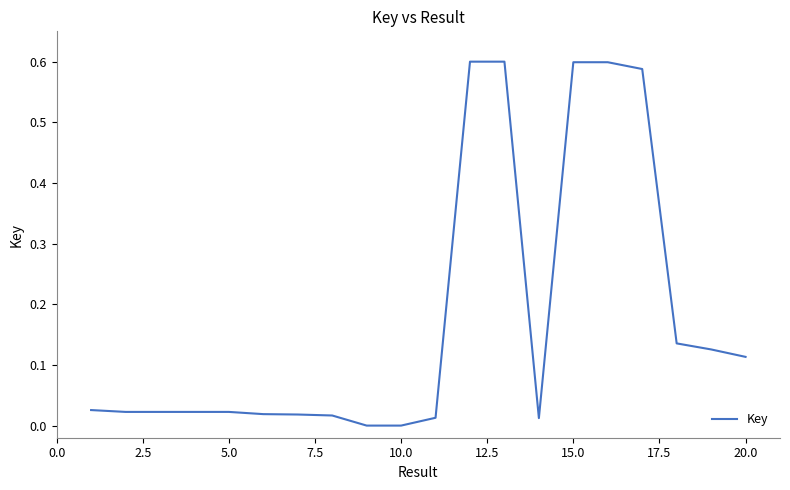

True or false: the data shows 0.0 at 10.0.

True